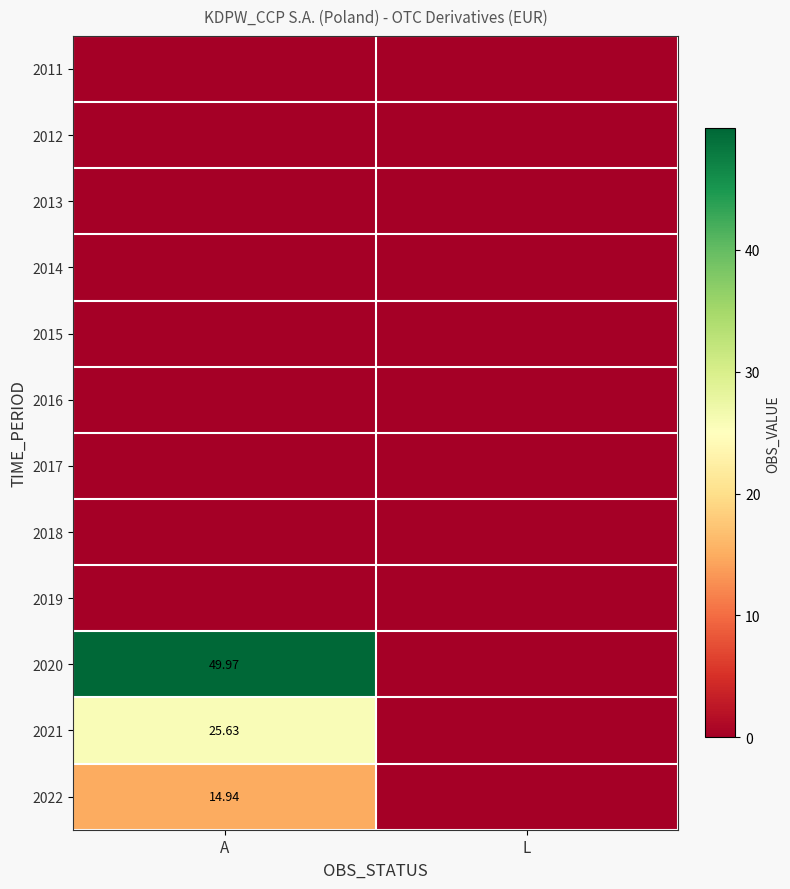

How many series are shown in this chart?

12